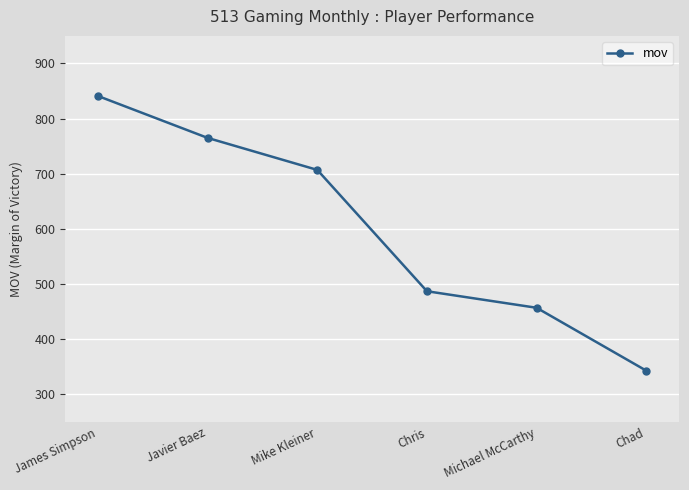

Which category has the lowest value across all series?

Chad